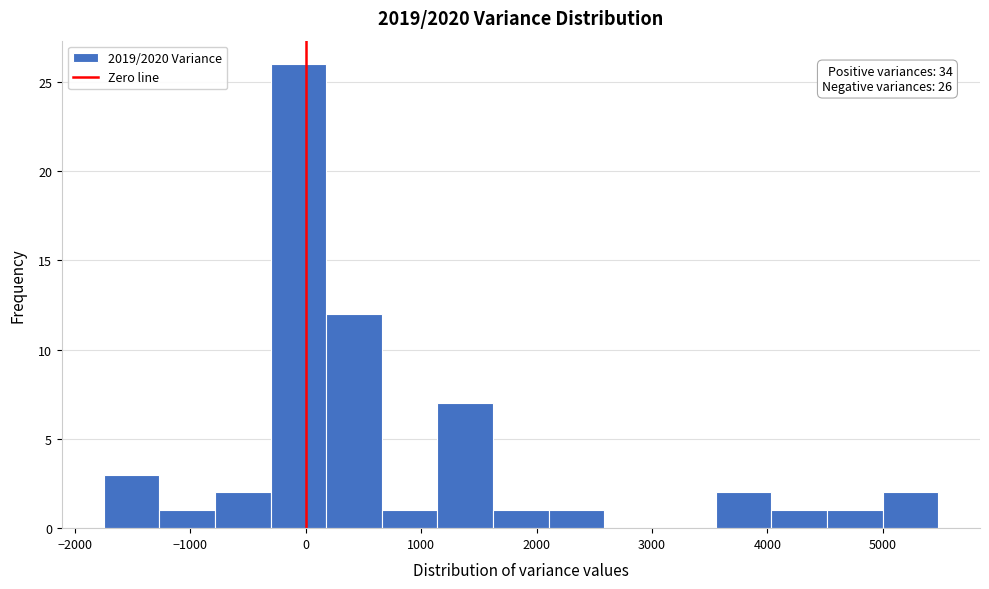

Which range on the x-axis has the tallest bar?

-300 to 200